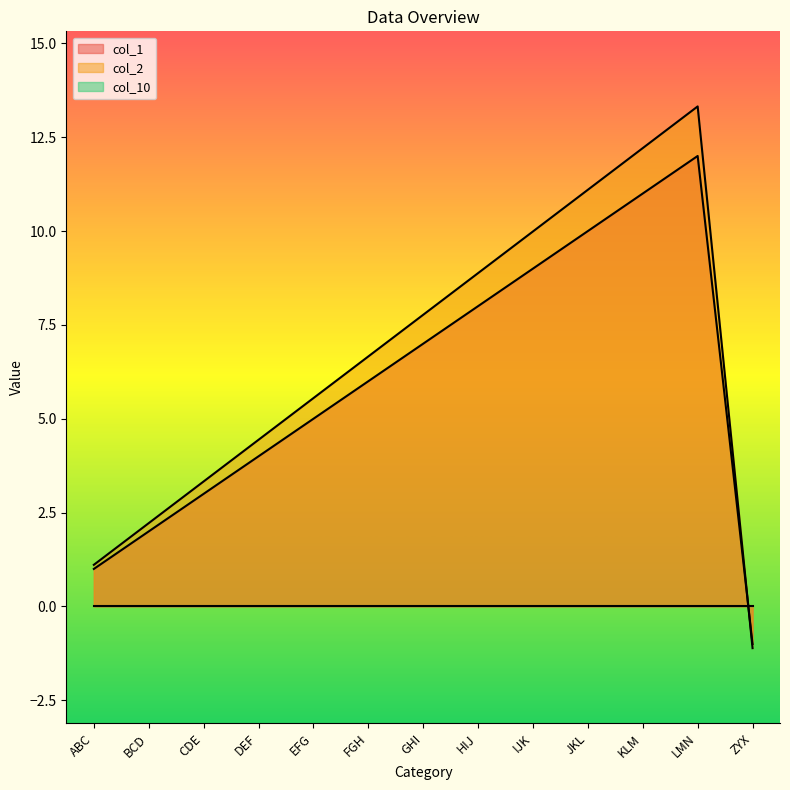

Is the value of col_1 at KLM greater than the value of col_2 at CDE?

Yes